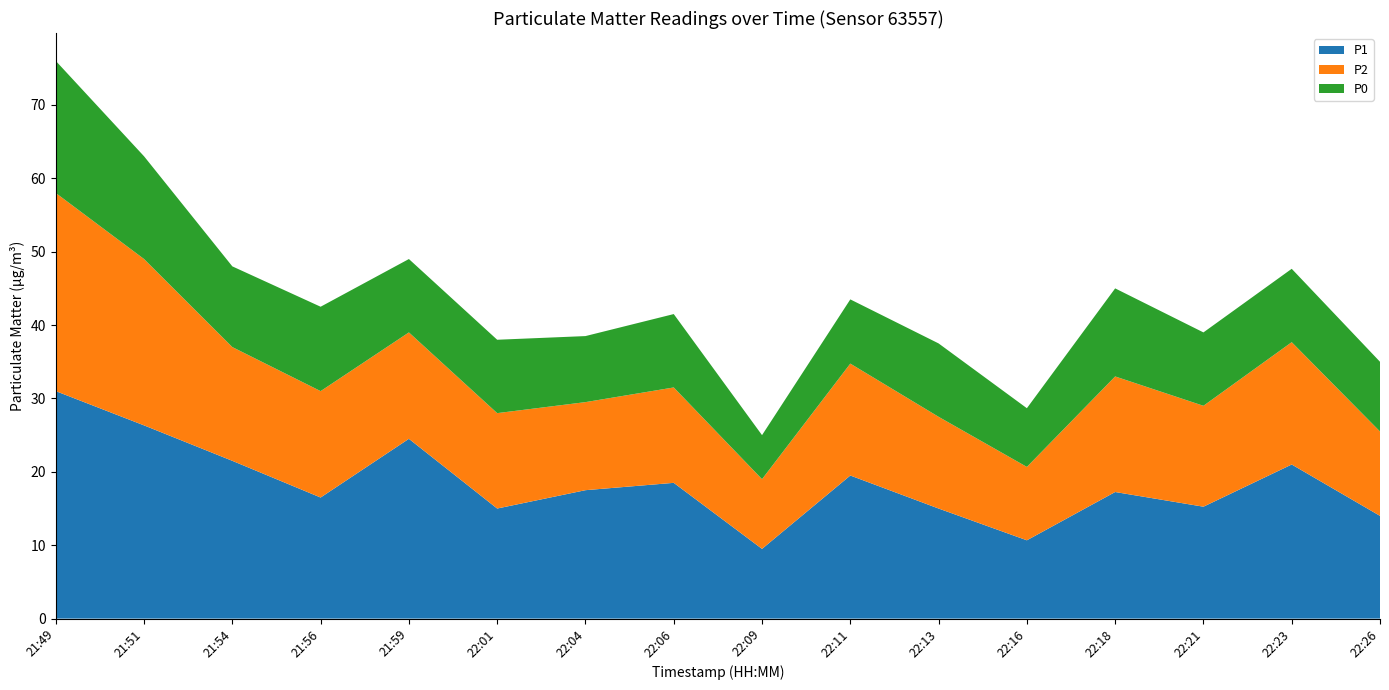

Reading left to right, extract all data points from this chart.

P1: 21:49=31.0	21:51=26.3	21:54=21.5	21:56=16.5	21:59=24.5	22:01=15.0	22:04=17.5	22:06=18.5	22:09=9.5	22:11=19.5	22:13=15.0	22:16=10.7	22:18=17.2	22:21=15.2	22:23=21.0	22:26=14.0
P2: 21:49=27.0	21:51=22.7	21:54=15.5	21:56=14.5	21:59=14.5	22:01=13.0	22:04=12.0	22:06=13.0	22:09=9.5	22:11=15.2	22:13=12.5	22:16=10.0	22:18=15.8	22:21=13.8	22:23=16.7	22:26=11.5
P0: 21:49=18.0	21:51=14.0	21:54=11.0	21:56=11.5	21:59=10.0	22:01=10.0	22:04=9.0	22:06=10.0	22:09=6.0	22:11=8.8	22:13=10.0	22:16=8.0	22:18=12.0	22:21=10.0	22:23=10.0	22:26=9.5